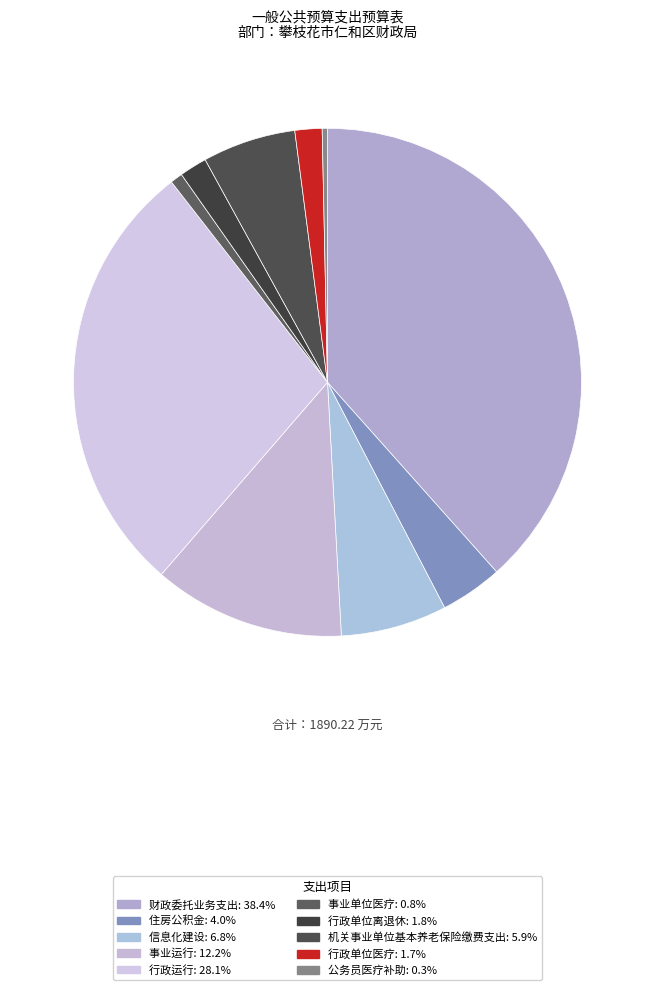

Count the number of slices in the pie.

10